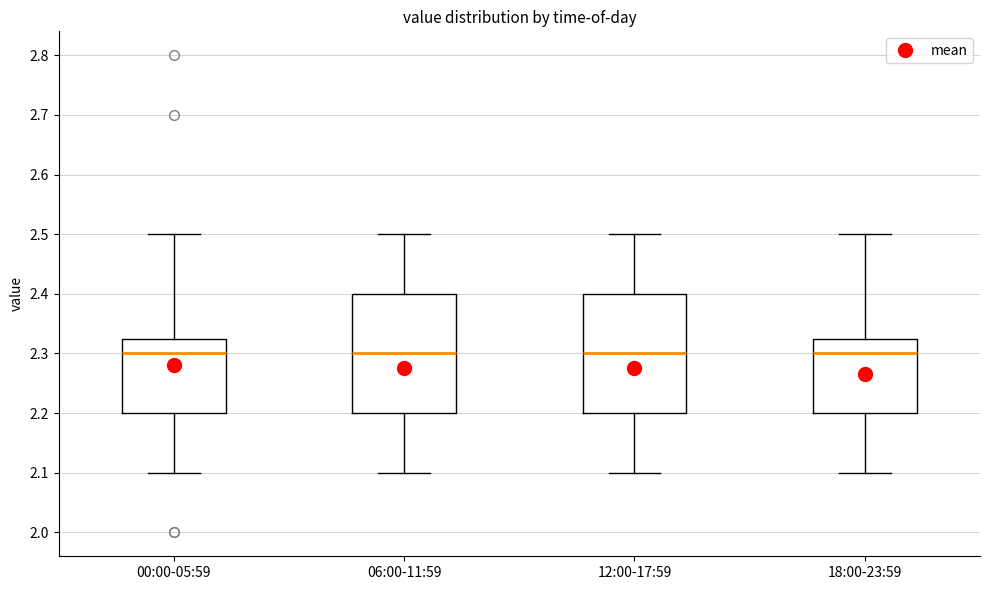

Where is the lower edge of the box for 12:00-17:59 on the y-axis? The values are not printed on the chart, so give them approximately, as read against the axis.

2.20